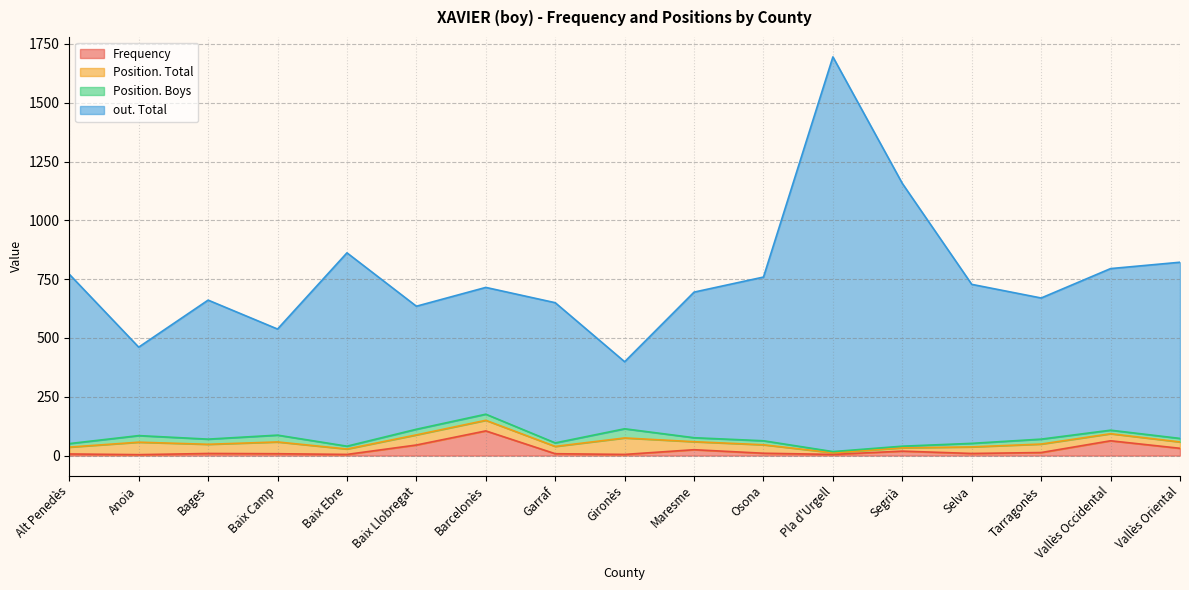

True or false: Frequency and out. Total cross at least once.

False